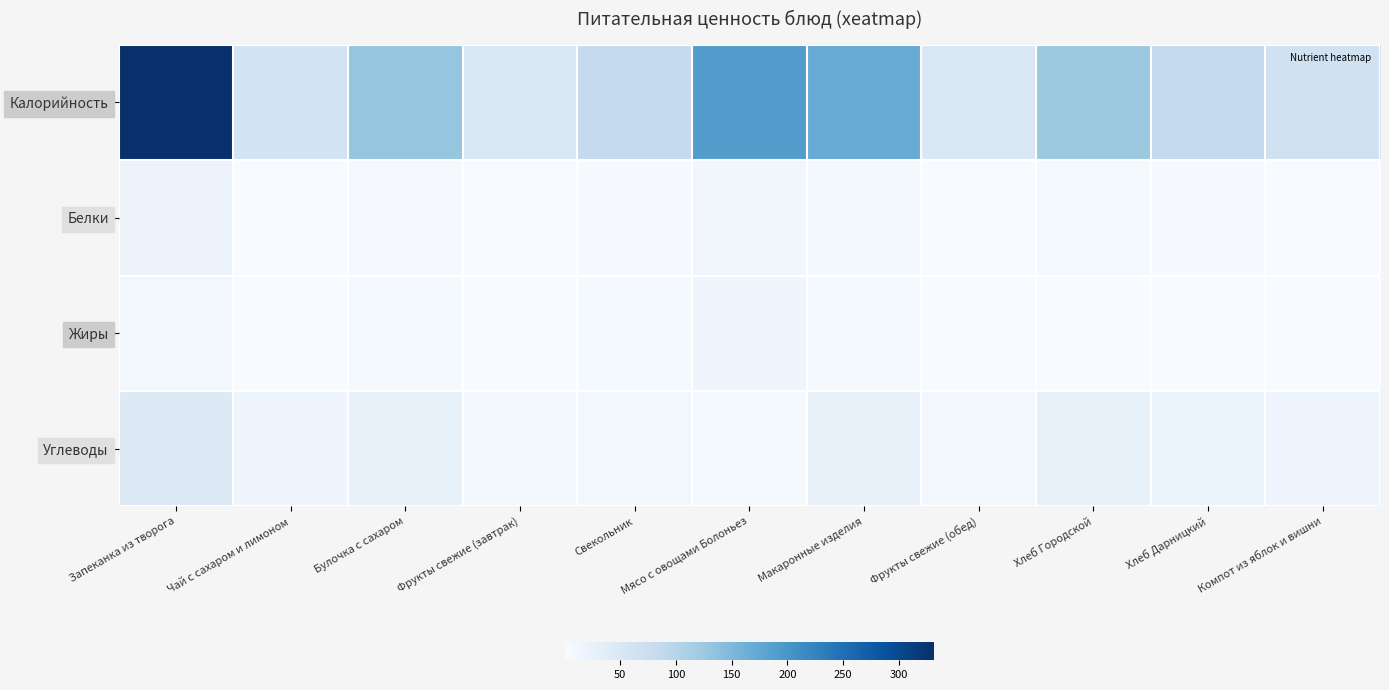

What is the greatest value displayed?

331.5